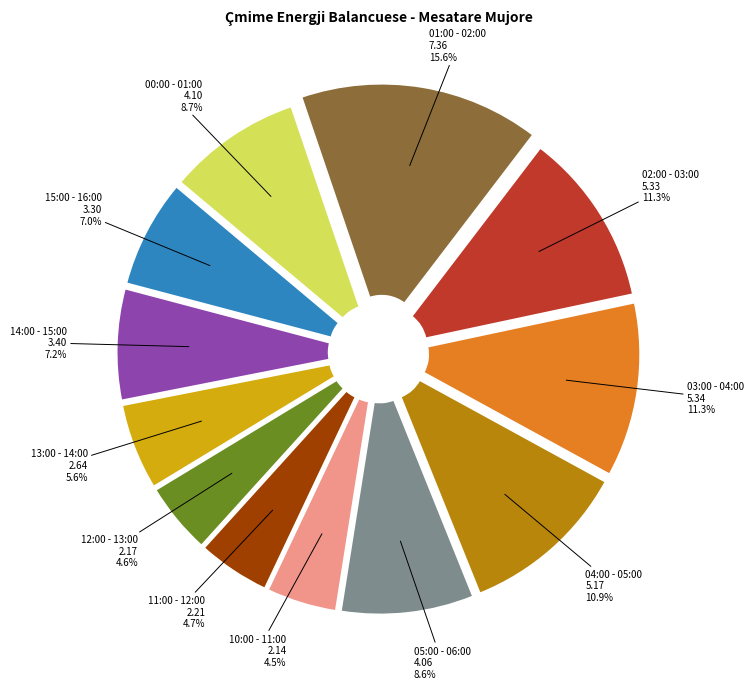

Is there a majority slice in this chart?

No